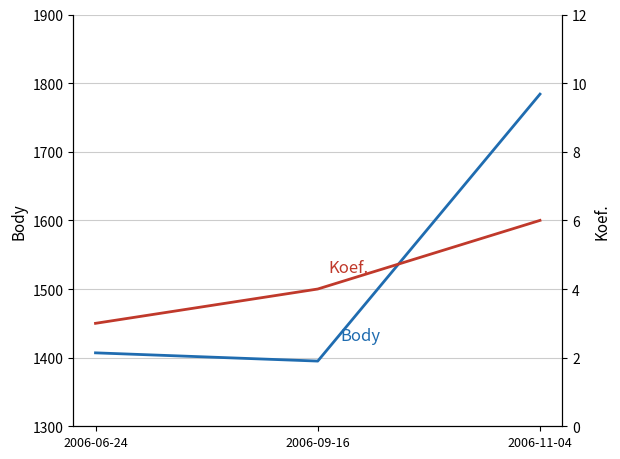

What is the approximate value of Koef. at 2006-09-16?

4